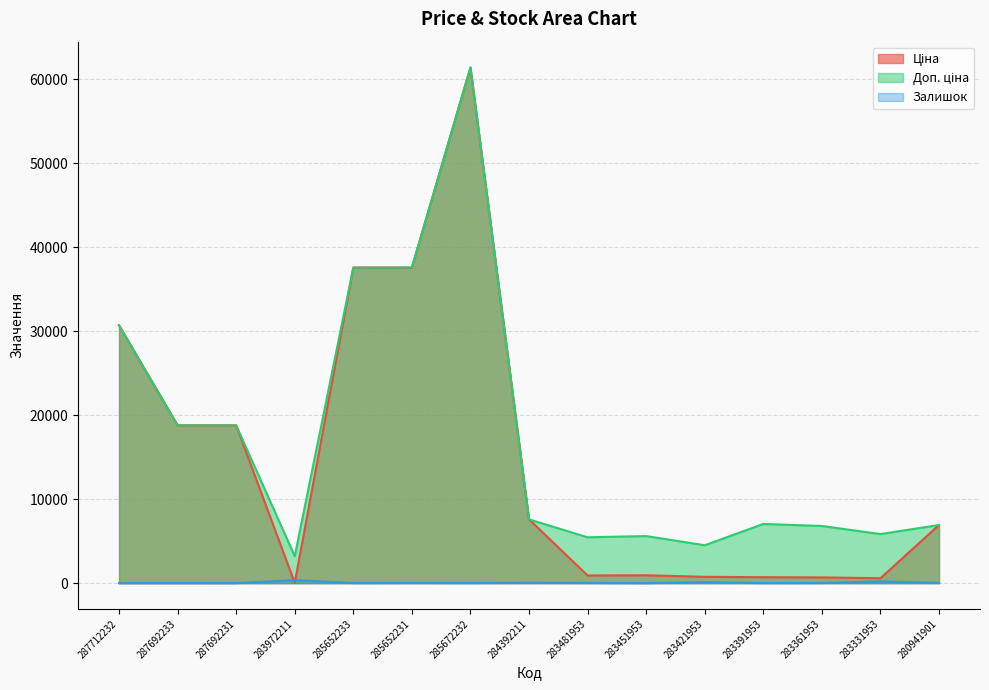

Reading left to right, list all the values displayed in this chart.

Ціна: 287712232=30717.1	287692233=18796.8	287692231=18796.8	283972211=32.0	285652233=37593.6	285652231=37593.6	285672232=61434.3	284392211=7596.5	283481953=910.4	283451953=934.5	283421953=752.2	283391953=705.1	283361953=681.0	283331953=584.4	280941901=6925.7
Доп. ціна: 287712232=30717.1	287692233=18796.8	287692231=18796.8	283972211=3205.0	285652233=37593.6	285652231=37593.6	285672232=61434.3	284392211=7596.5	283481953=5462.3	283451953=5607.2	283421953=4513.3	283391953=7051.3	283361953=6809.8	283331953=5843.9	280941901=6925.7
Залишок: 287712232=0.0	287692233=0.0	287692231=0.0	283972211=360.0	285652233=12.0	285652231=22.0	285672232=15.0	284392211=43.0	283481953=24.0	283451953=2.0	283421953=113.0	283391953=8.0	283361953=19.0	283331953=202.0	280941901=33.0